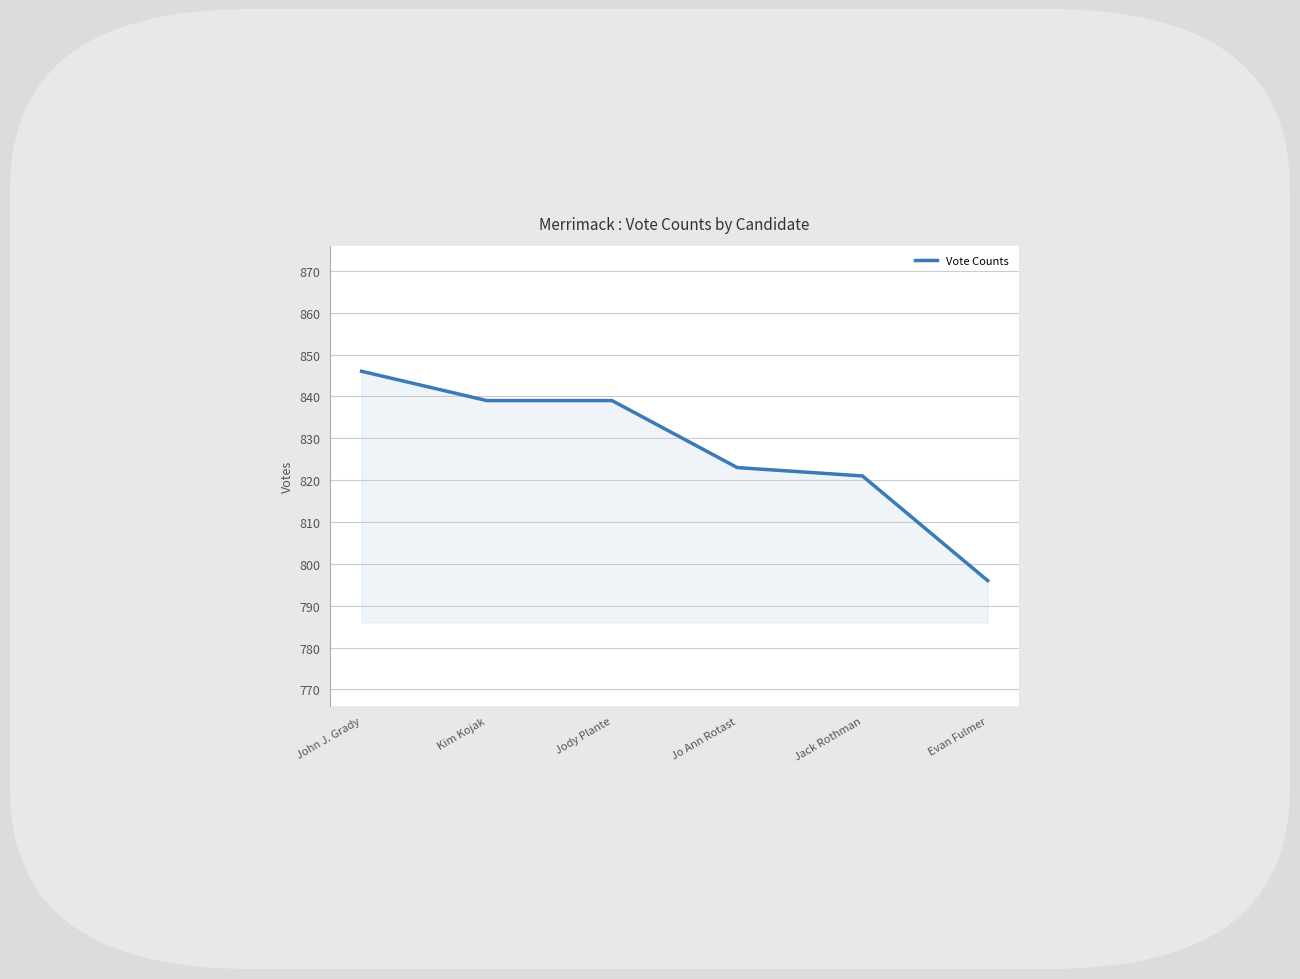

Which label corresponds to the smallest value in the chart?

Evan Fulmer